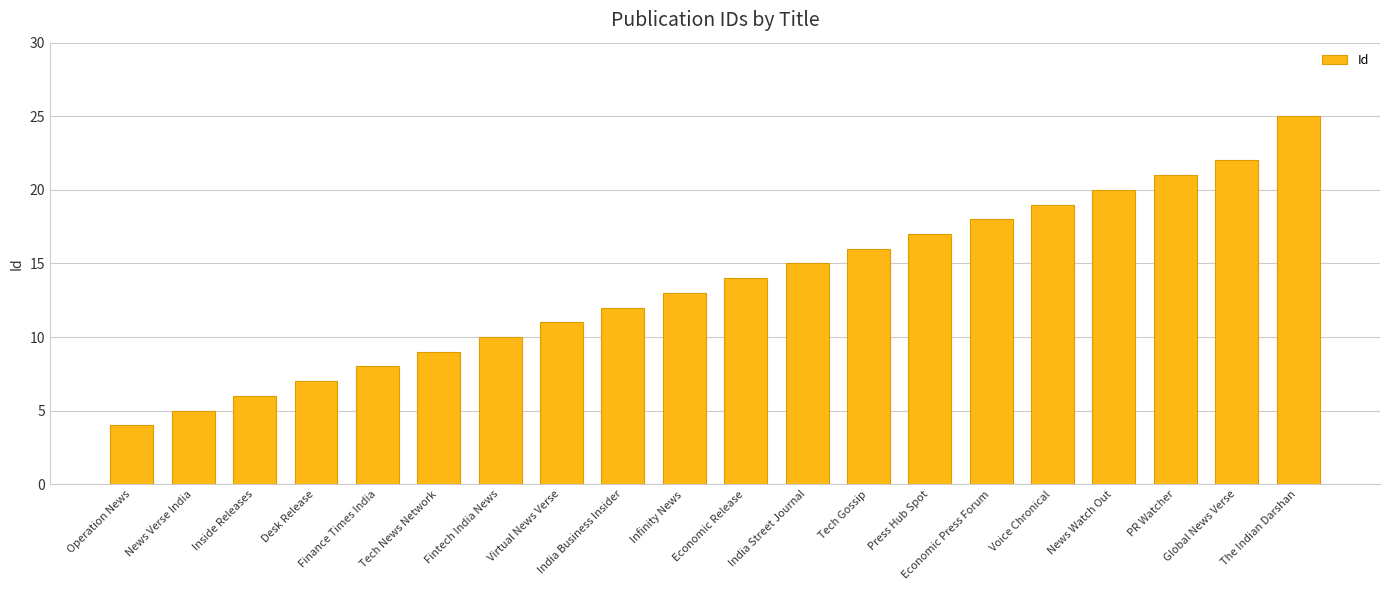

What is the ratio of the value at News Watch Out to the value at Desk Release?

2.9